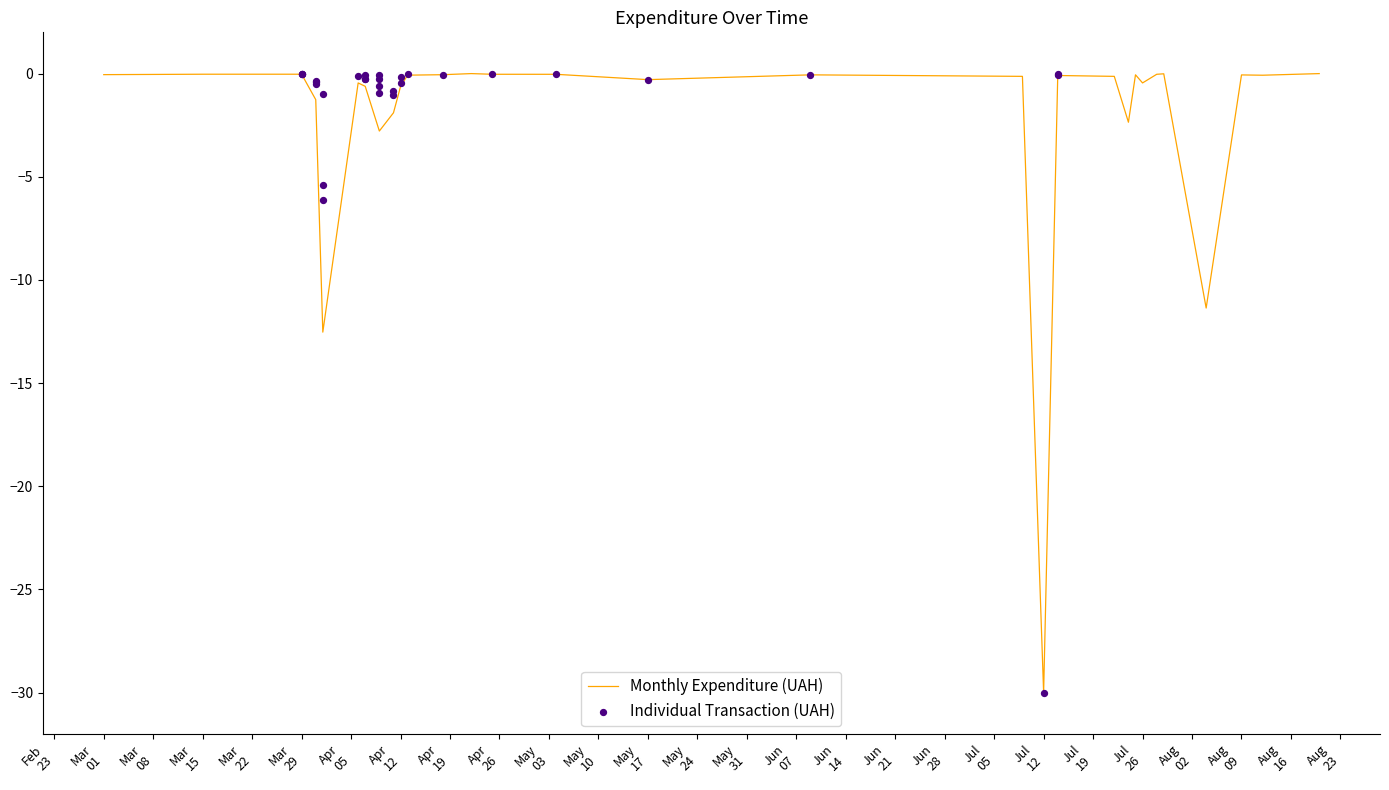

At how many categories does at least one series exceed -23?

30